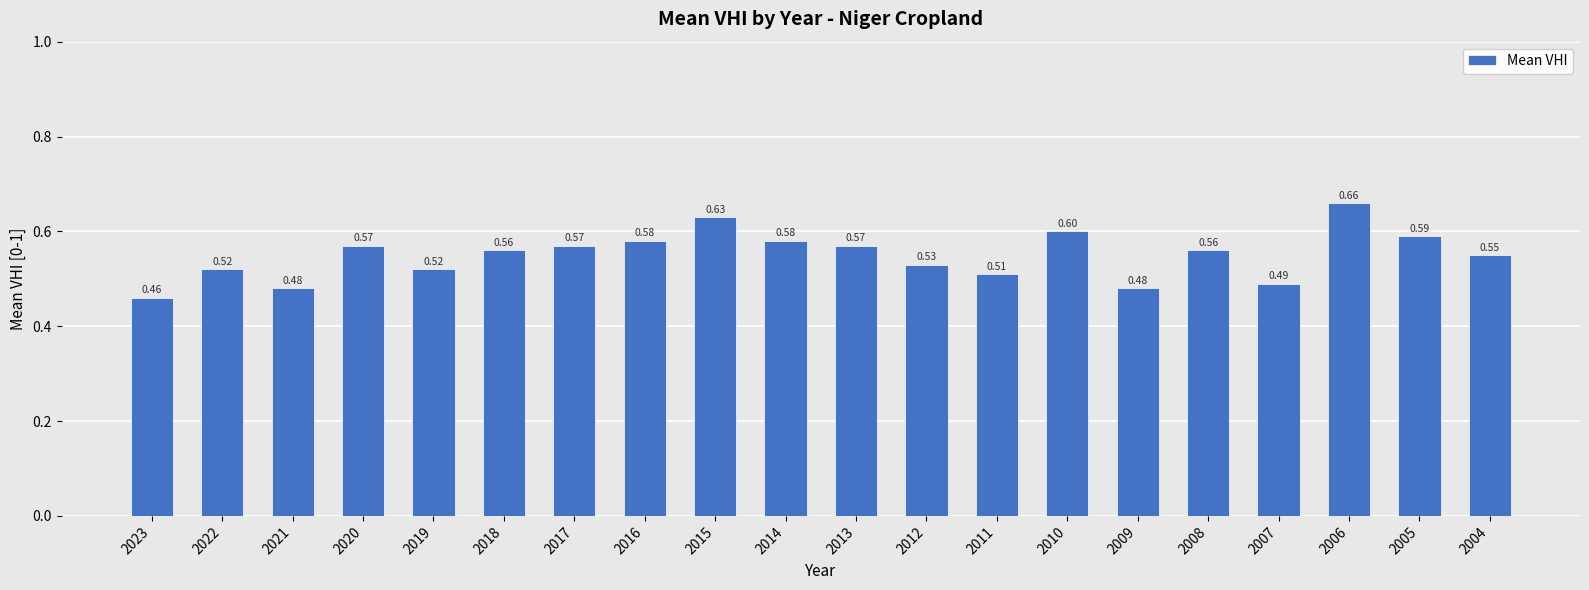

What is the sum of the values at 2004 and 2022?

1.1